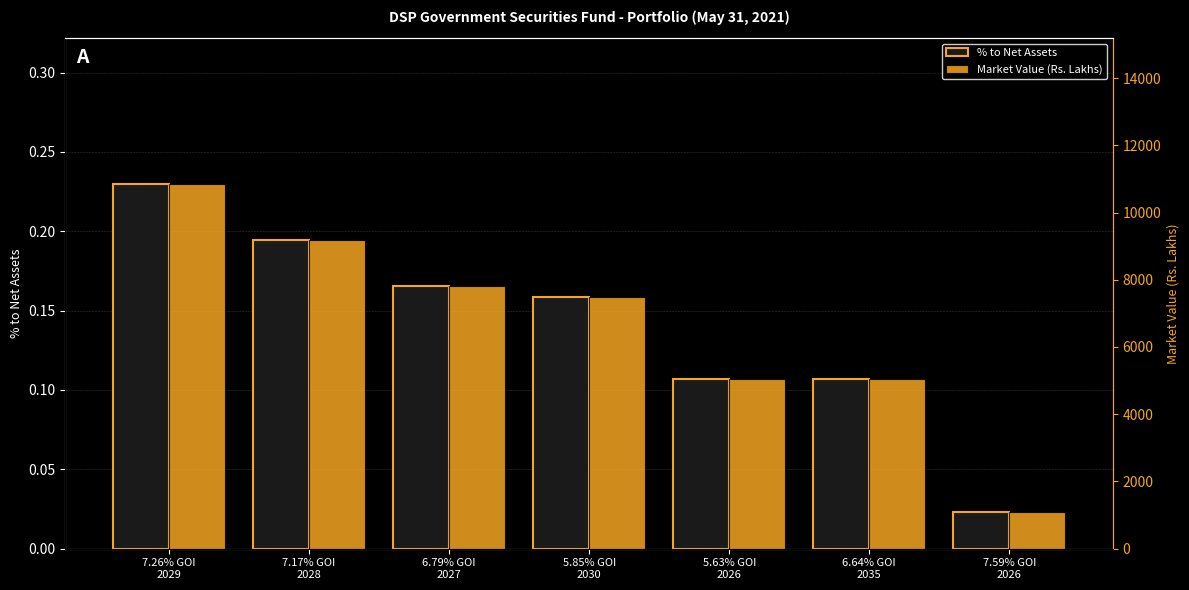

Reading left to right, extract all data points from this chart.

% to Net Assets: 7.26% GOI
2029=0.2	7.17% GOI
2028=0.2	6.79% GOI
2027=0.2	5.85% GOI
2030=0.2	5.63% GOI
2026=0.1	6.64% GOI
2035=0.1	7.59% GOI
2026=0.0
Market Value (Rs. Lakhs): 7.26% GOI
2029=10845.0	7.17% GOI
2028=9188.3	6.79% GOI
2027=7807.9	5.85% GOI
2030=7487.2	5.63% GOI
2026=5046.9	6.64% GOI
2035=5041.6	7.59% GOI
2026=1104.0